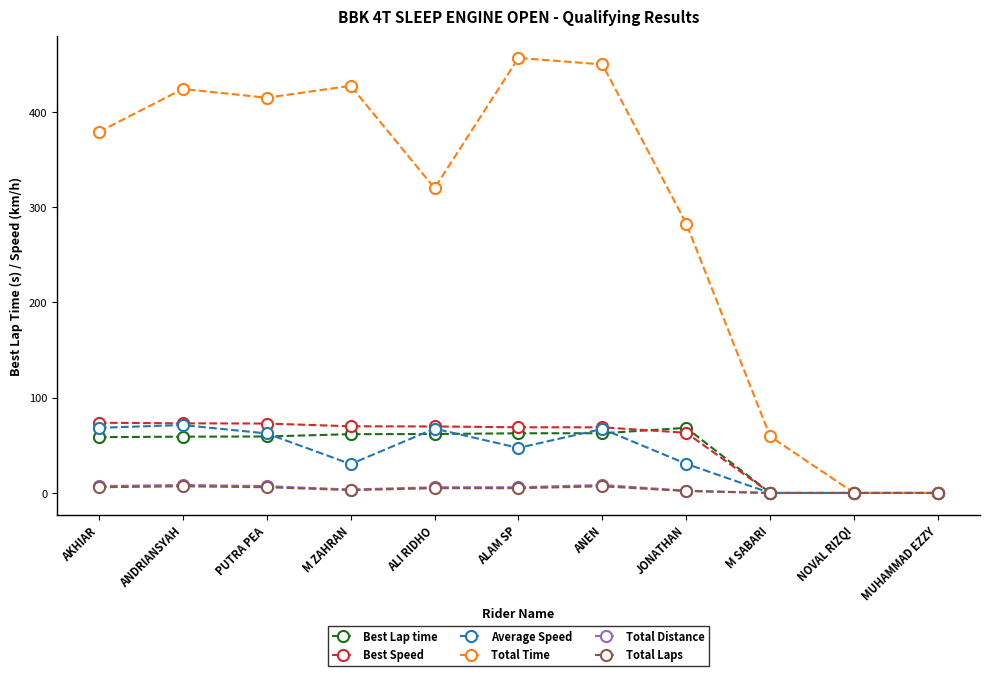

The Best Lap time series shows 0.0 at MUHAMMAD EZZY. True or false?

True